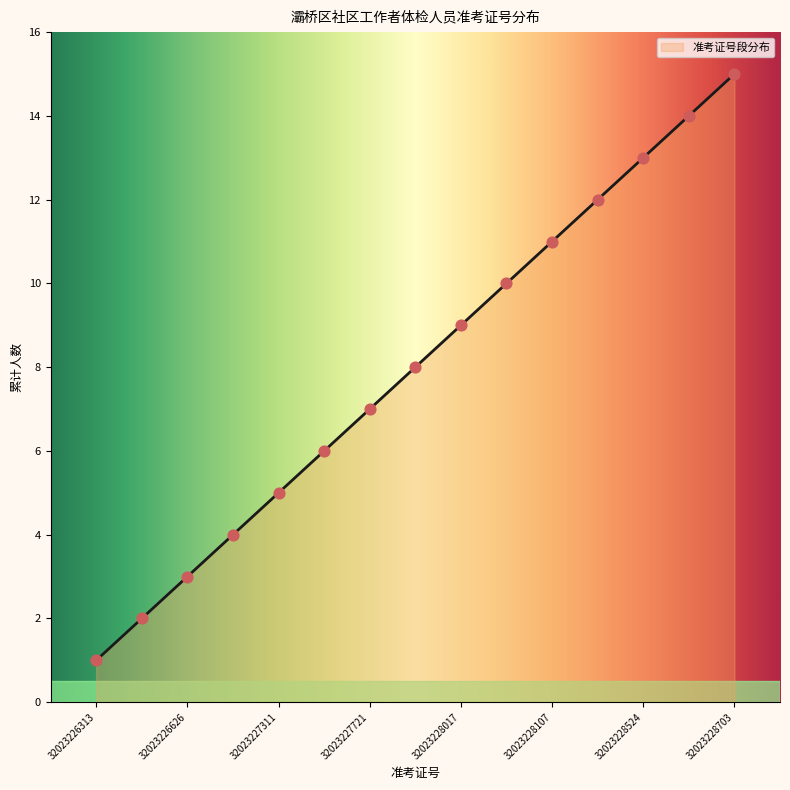

Between 32023227311 and 32023227621, which is larger?

32023227621